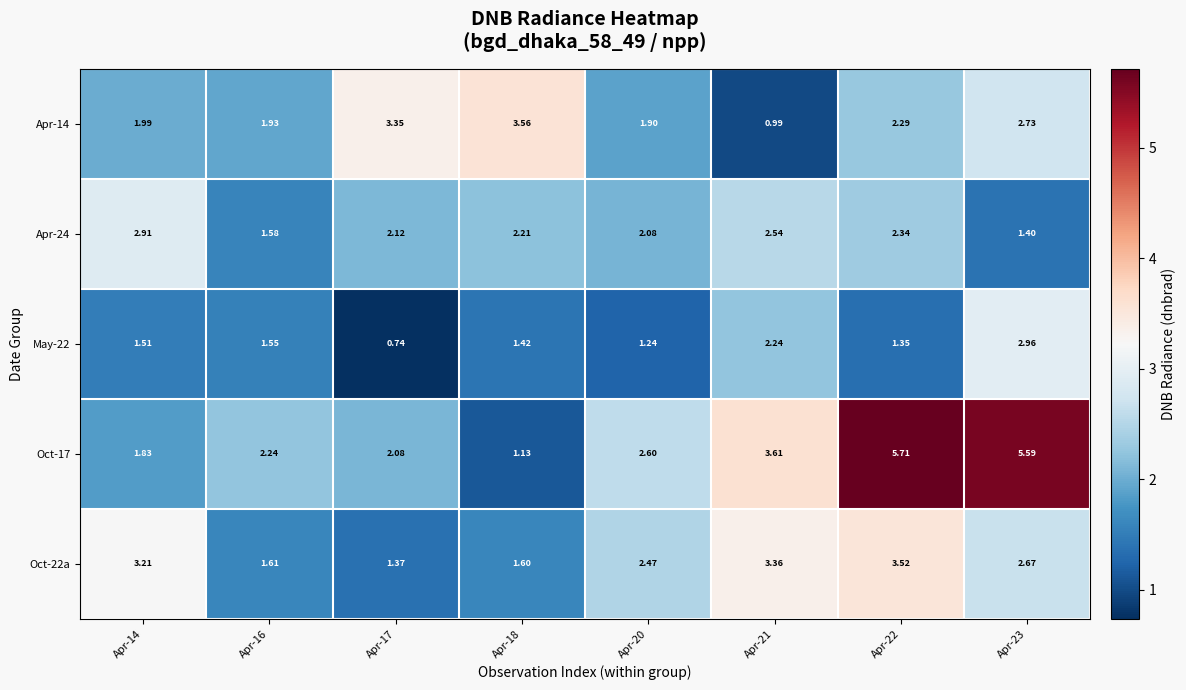

What is the total value across all series at Apr-22?

15.2